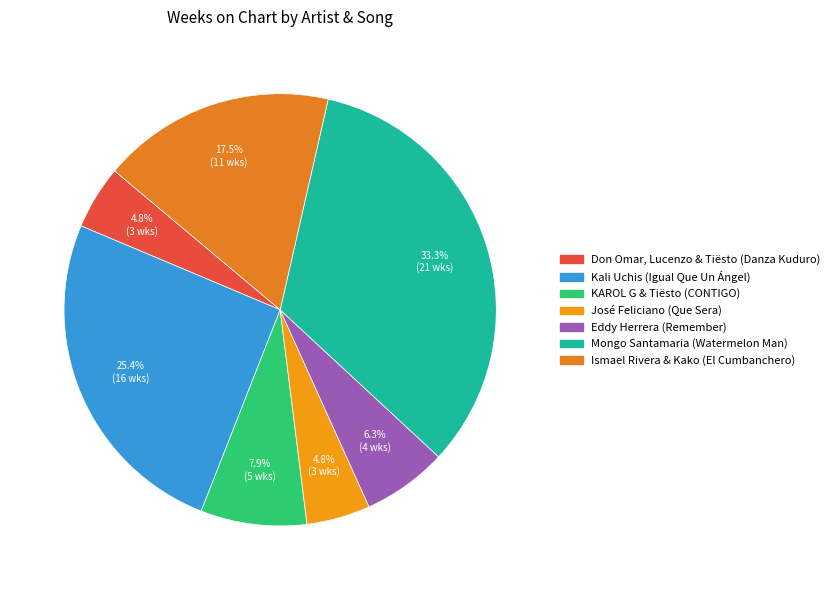

To the nearest percent, what is the combined percentage of Kali Uchis (Igual Que Un Ángel) and Eddy Herrera (Remember)?

32%